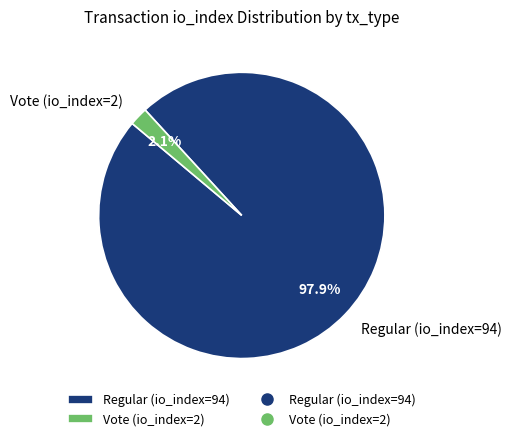

How much of the chart is everything except Regular (io_index=94)?

2.1%